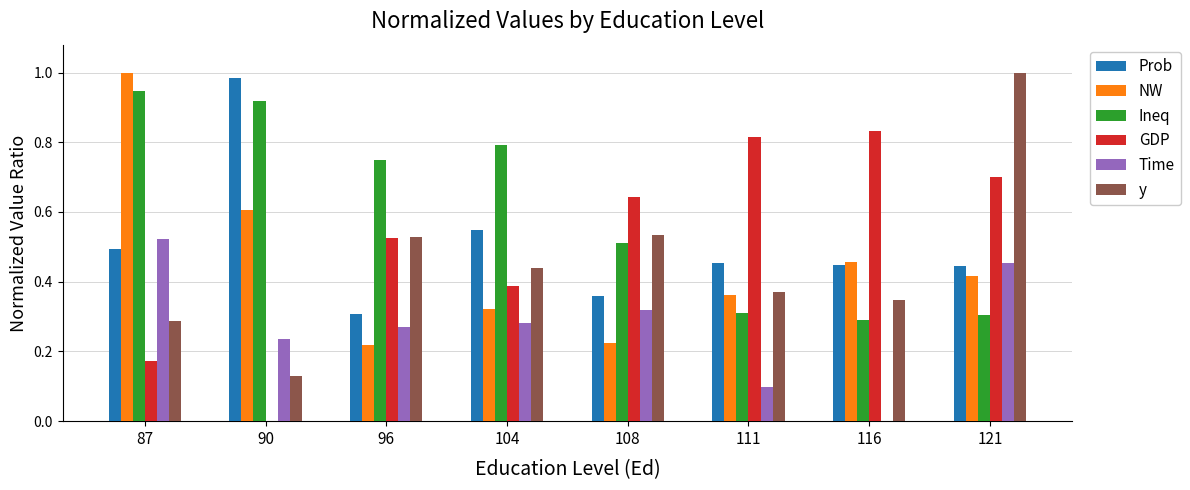

Which series has the largest total across all categories?

Ineq